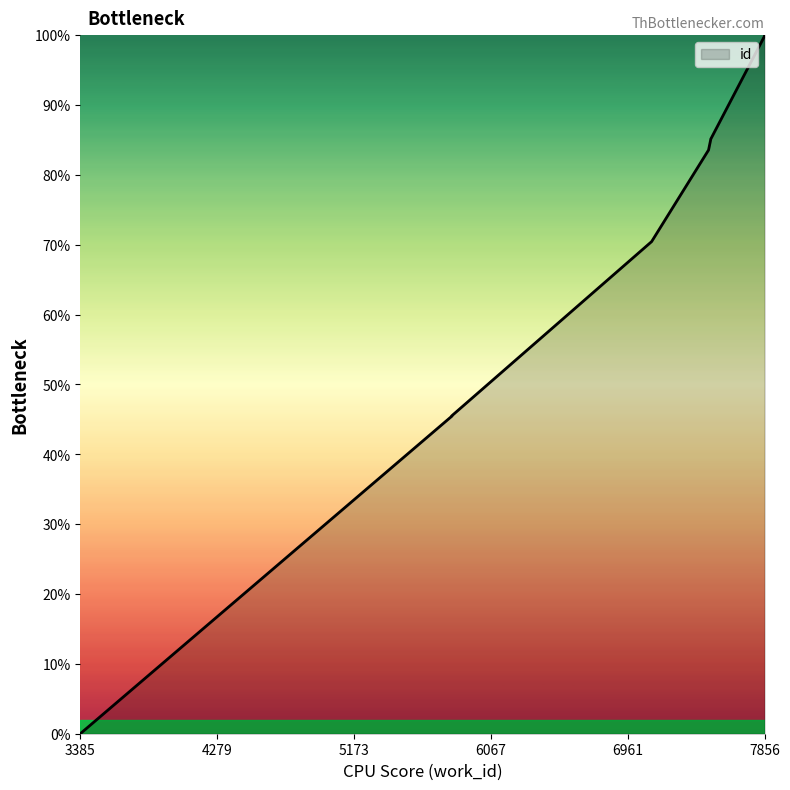

True or false: the data has more than 1 interior local peaks.

False